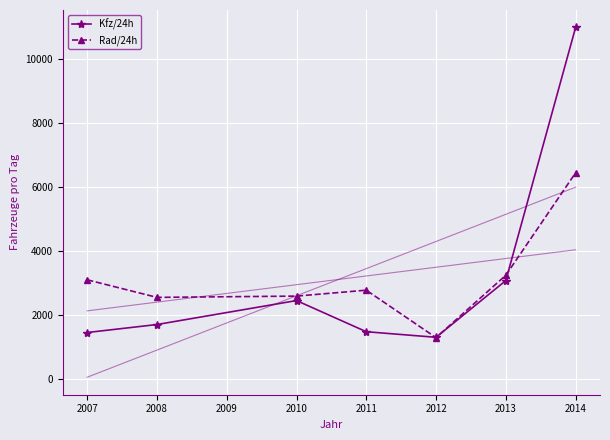

What is the difference between the Rad/24h values at 2008 and 2007?

550.0